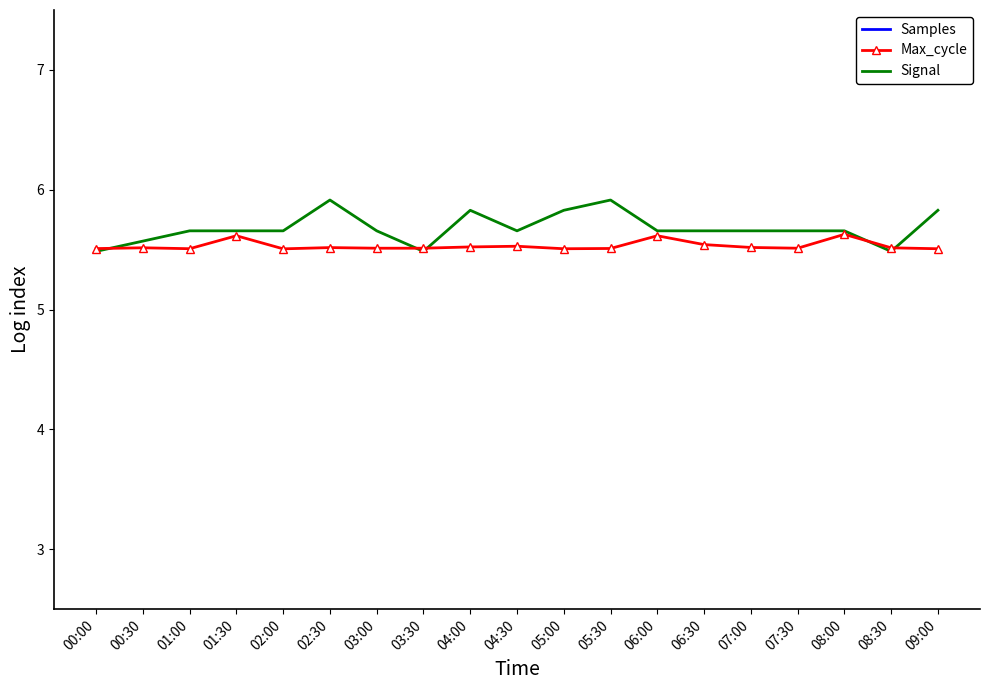

How many lines are shown in the chart?

3